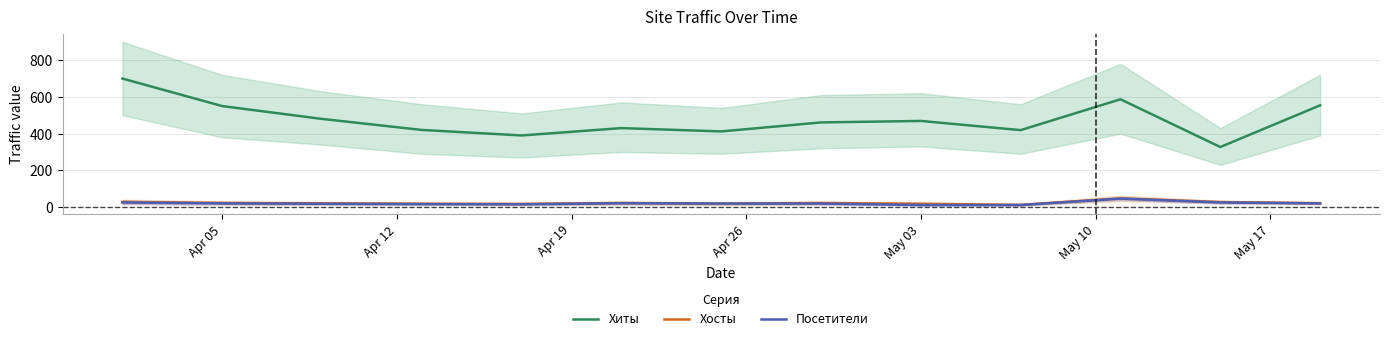

True or false: Хиты and Посетители cross at least once.

False